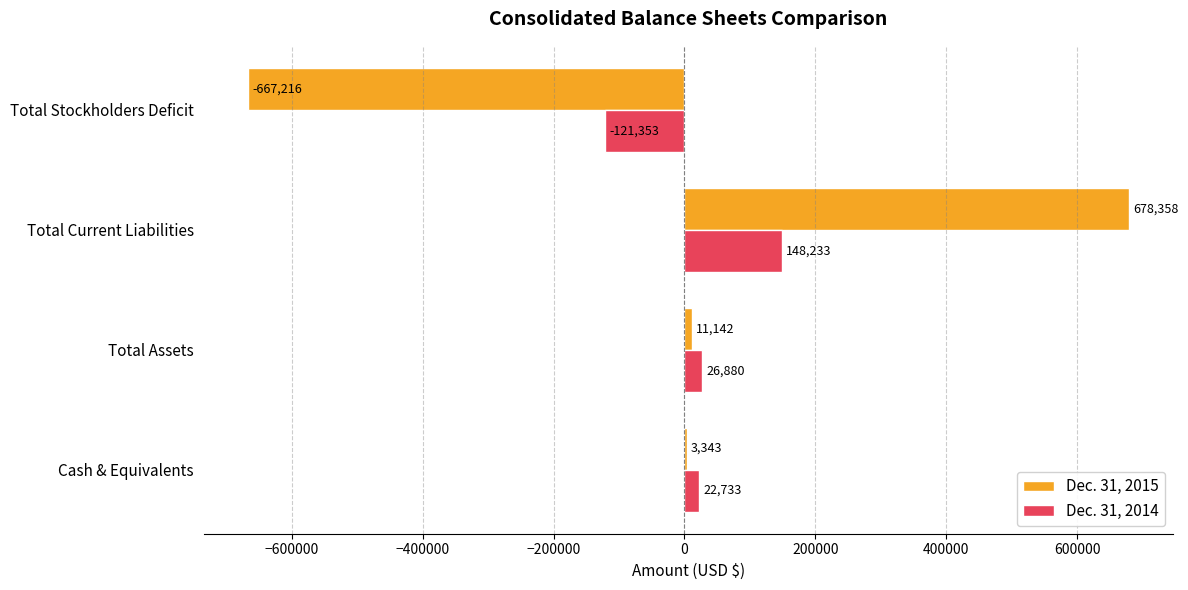

What is the total value across all series at Total Stockholders Deficit?

-788569